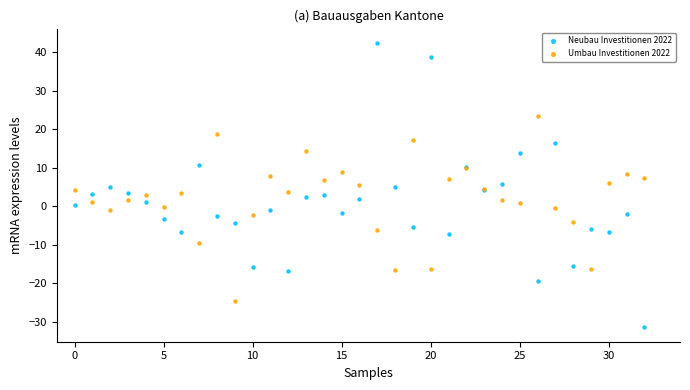

Which series has the widest spread of Y values?

Neubau Investitionen 2022